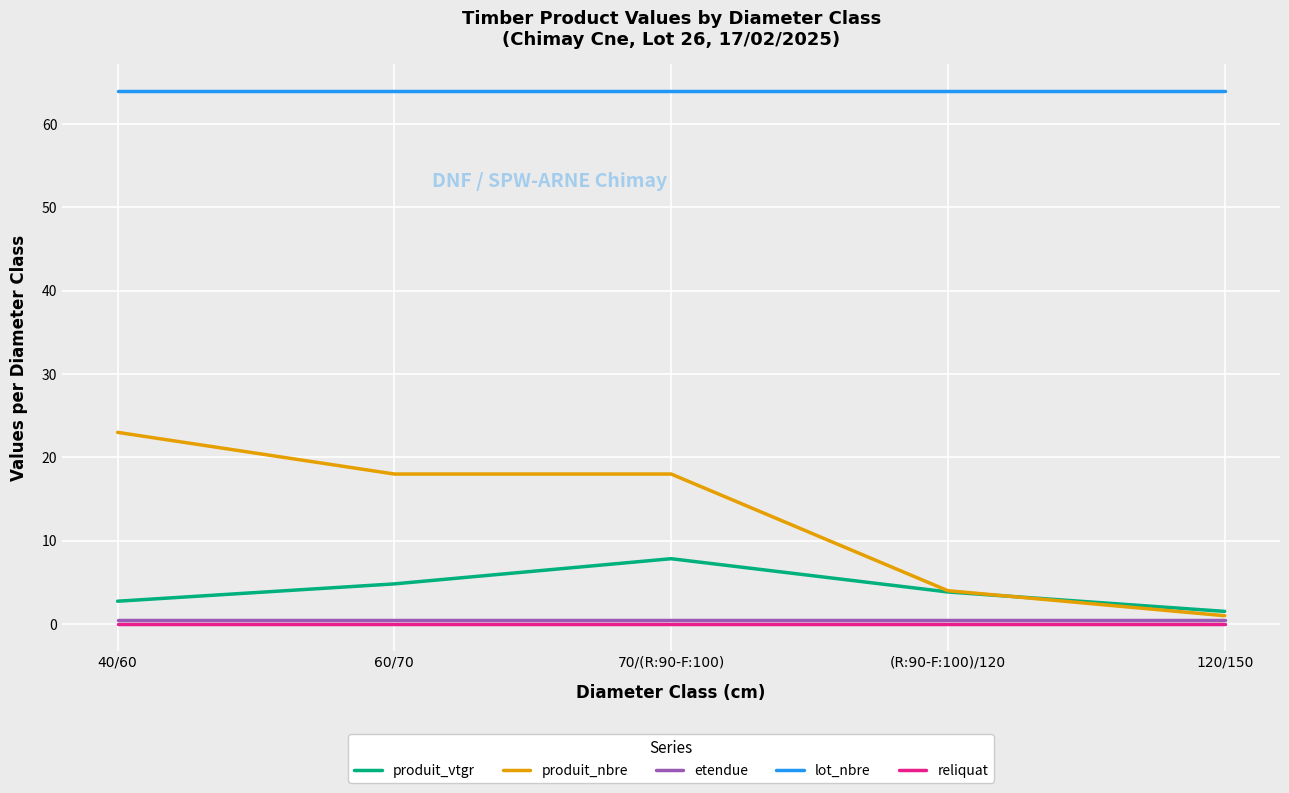

Count the number of categories in the chart.

5